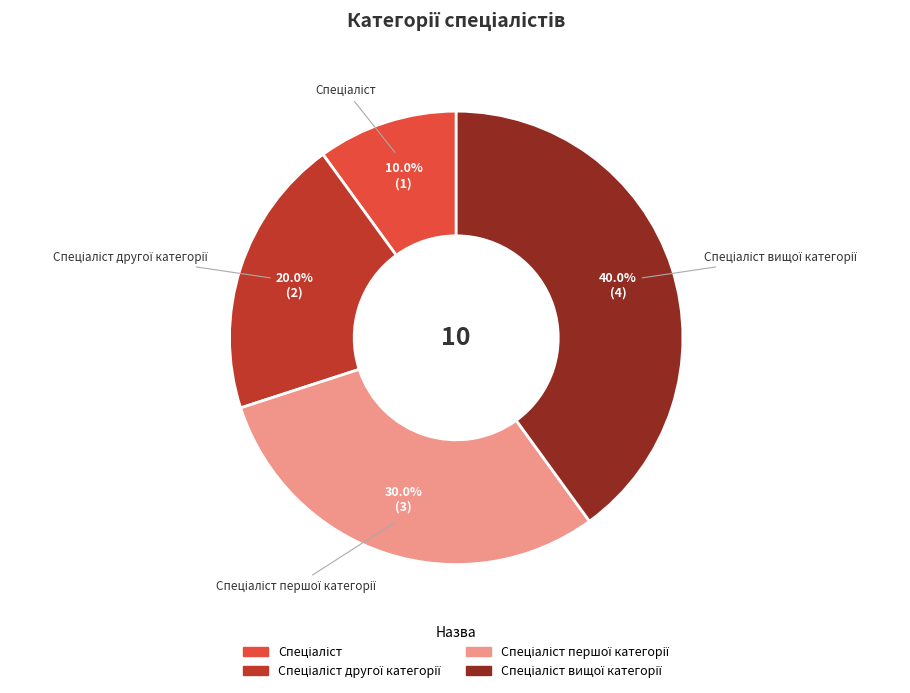

Is there a majority slice in this chart?

No